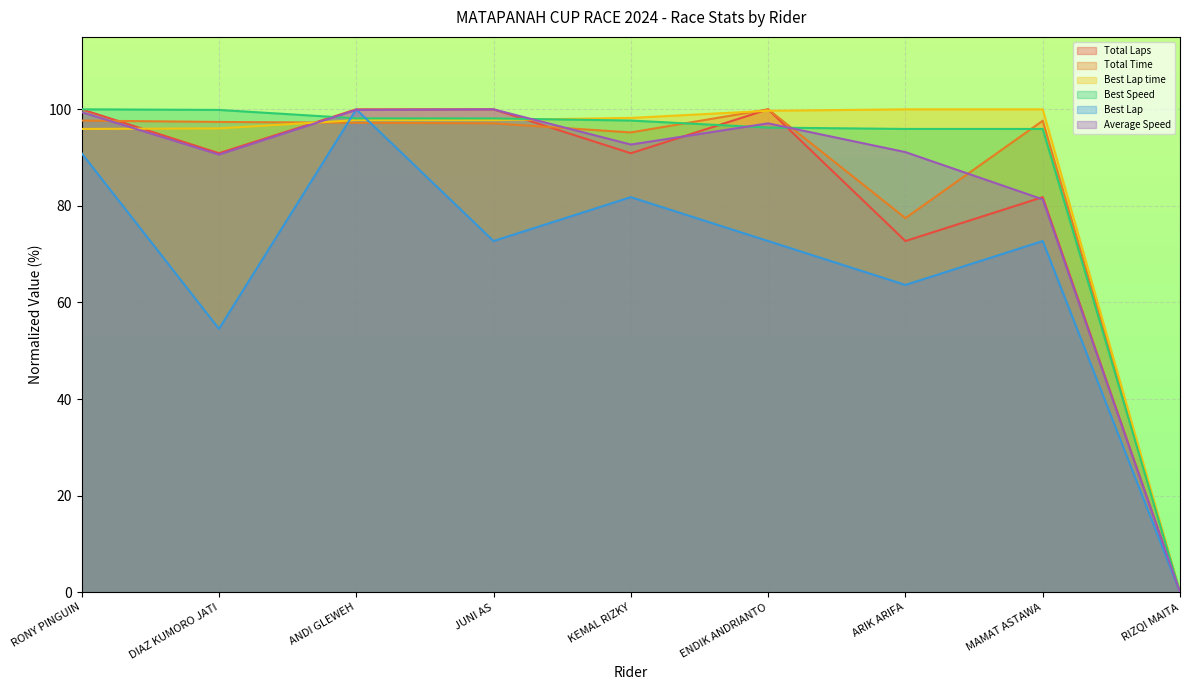

At which category does Total Laps reach its first local valley?

DIAZ KUMORO JATI